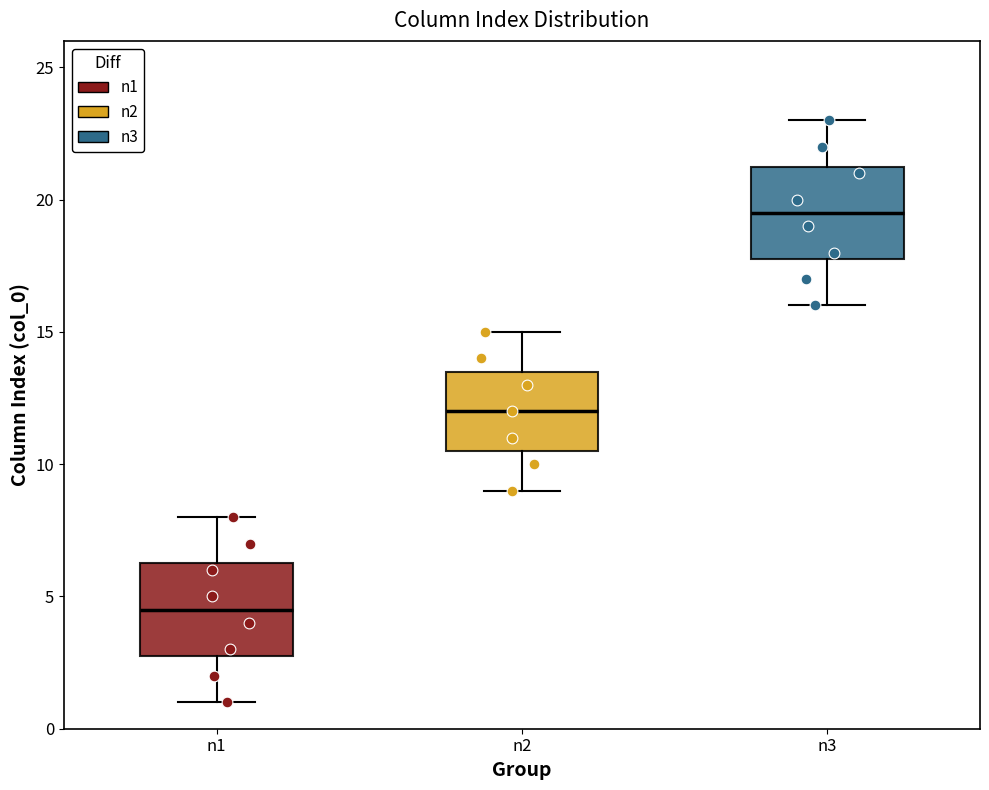

Reading left to right, transcribe this box plot: for each box, give where its median line is, the range the box spans, and where its two whiskers end, as read against the y-axis. The values are not printed on the chart, so give them approximately, as read against the axis.

n1: median 4.5, box 3.0 to 6.5, whiskers 1.0 to 8.0
n2: median 12.0, box 10.5 to 13.5, whiskers 9.0 to 15.0
n3: median 19.5, box 18.0 to 21.5, whiskers 16.0 to 23.0